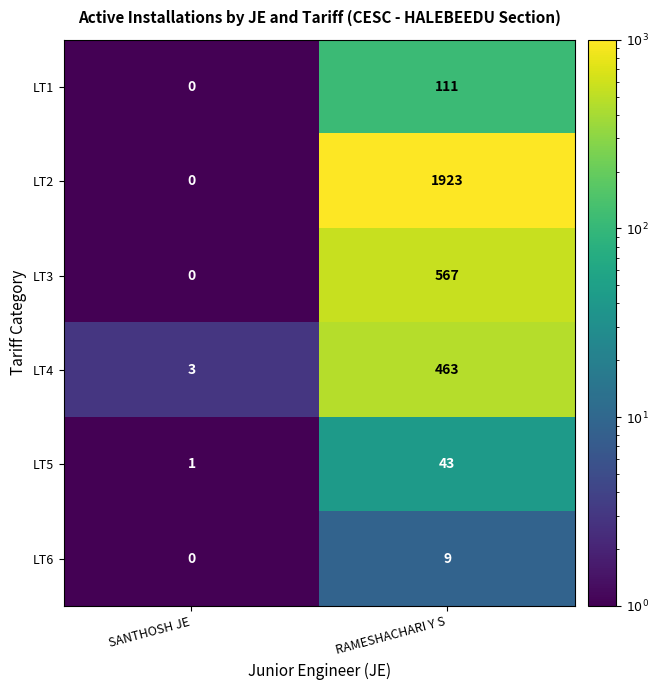

What is the sum of the LT2 values at SANTHOSH JE and RAMESHACHARI Y S?

1923